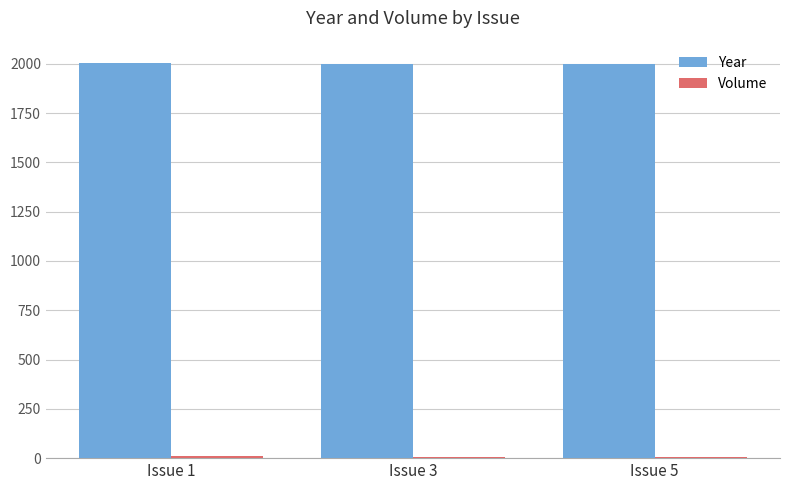

What is the maximum value for Year?

2003